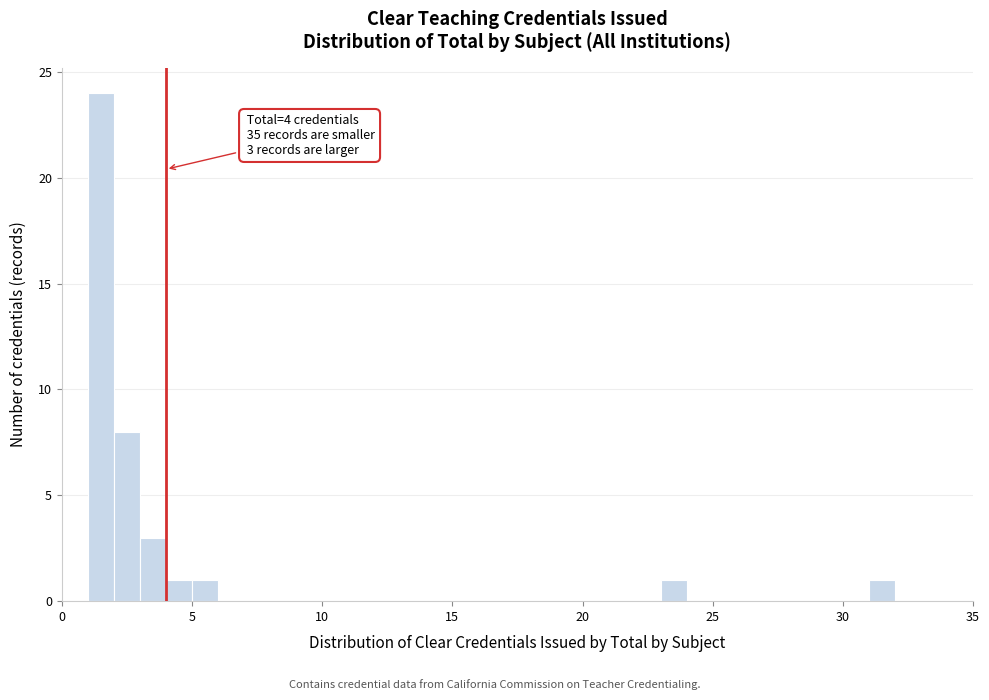

Around what value on the x-axis is the tallest bar? Give the approximate position of its centre, as read against the axis.

1.5